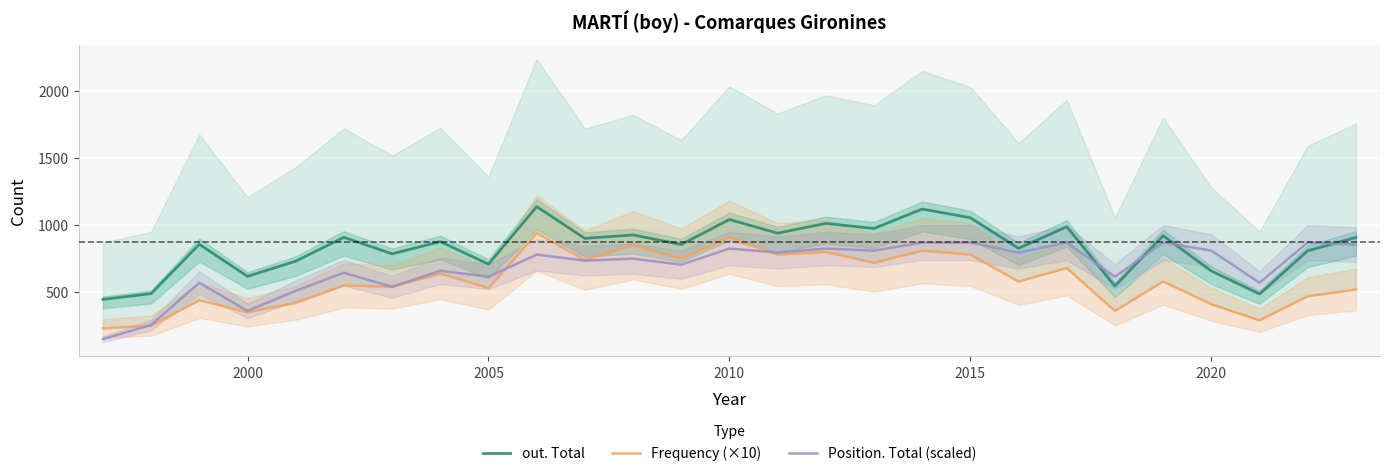

True or false: out. Total has a value of 186 at 2005.

False